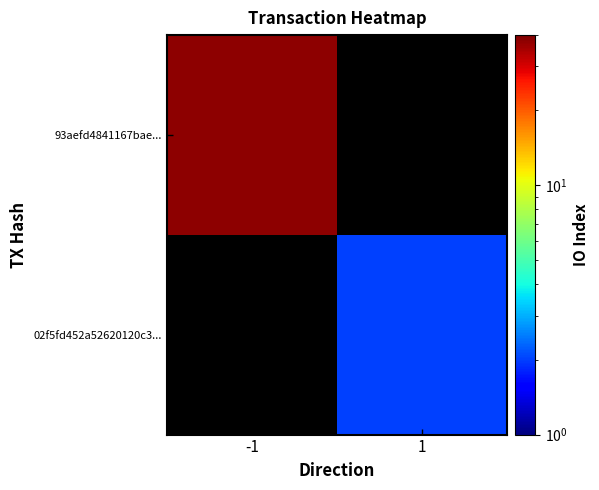

What value does the 93aefd4841167bae... series have at -1?

38.0